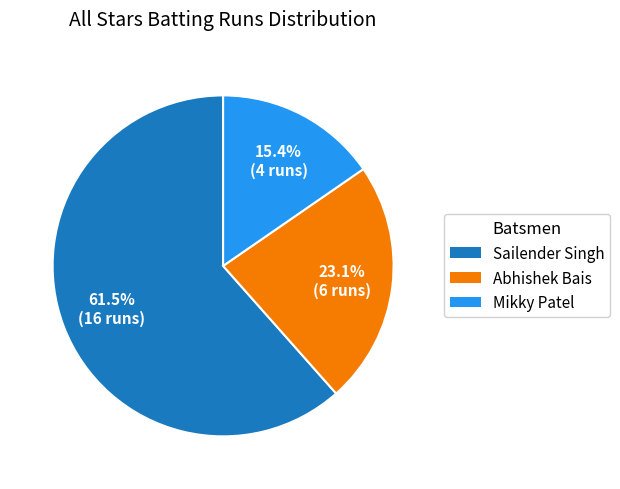

Is there a majority slice in this chart?

Yes